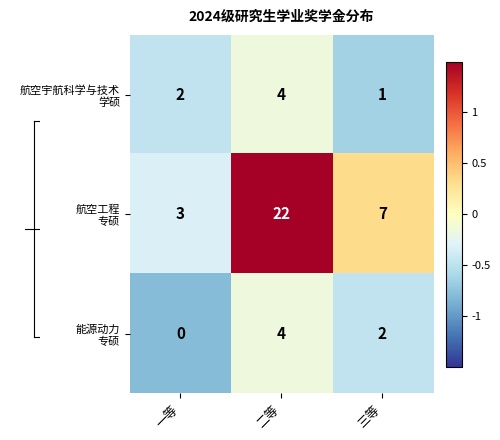

At how many categories does at least one series exceed 2?

3